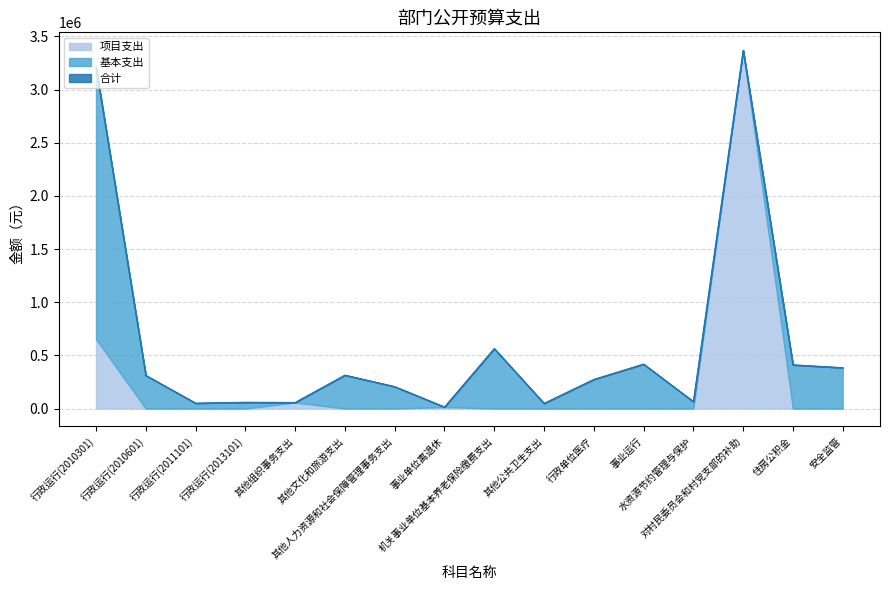

What position from the left is 行政运行(2011101)?

3